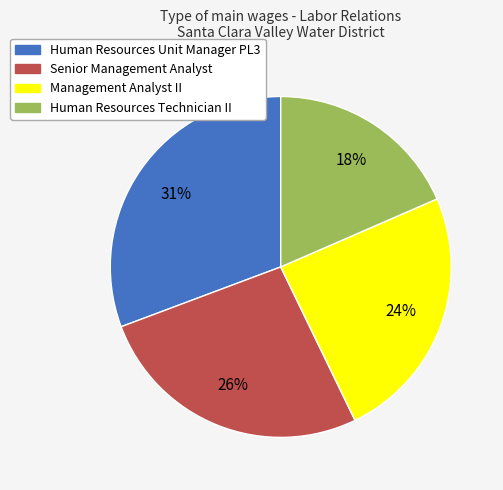

Is Human Resources Technician II the majority of the pie?

No